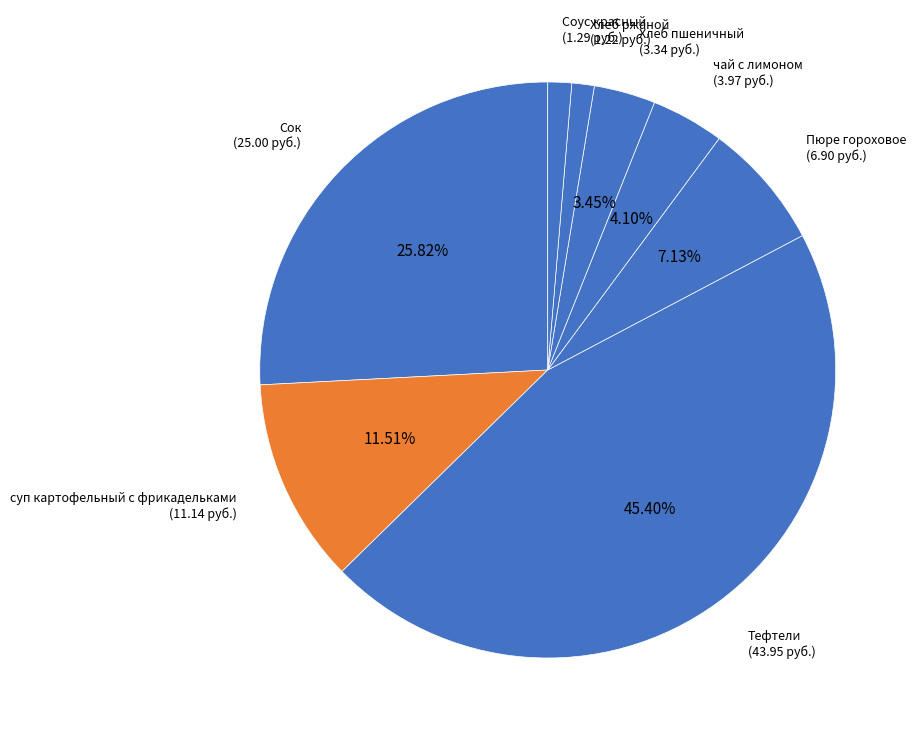

What is the largest slice in the pie chart?

Тефтели